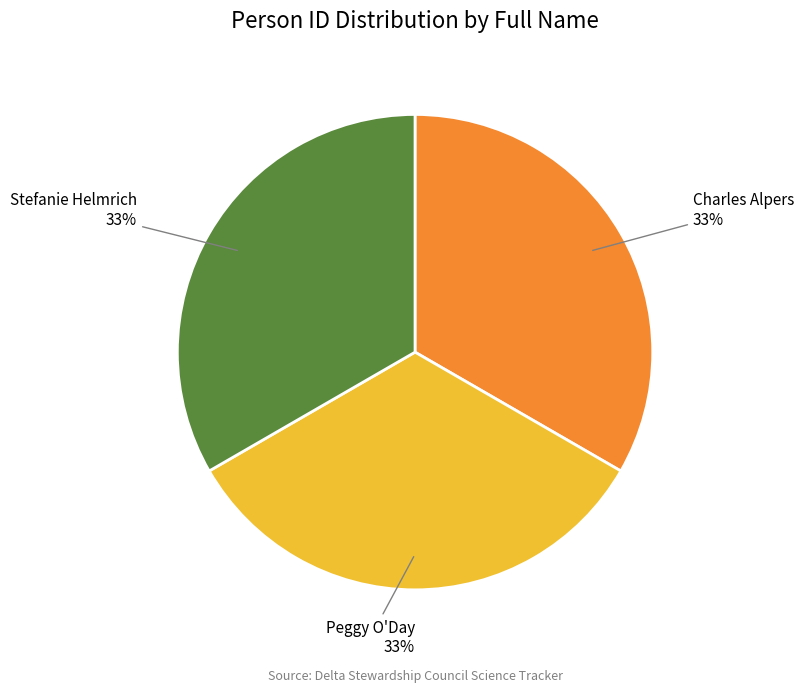

Is it true that Stefanie Helmrich is 27% of the pie?

False